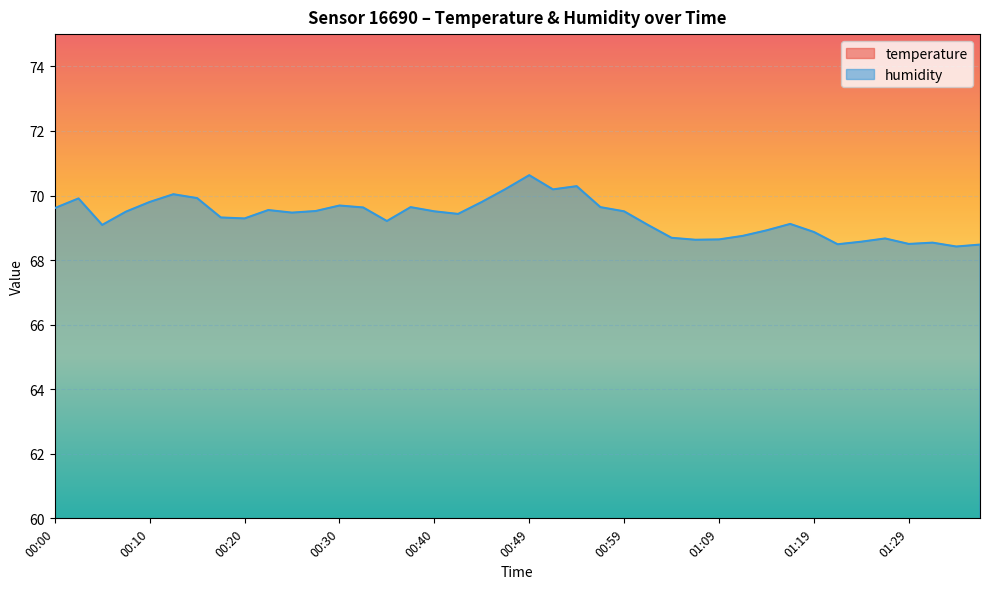

What position from the left is 00:27?

12